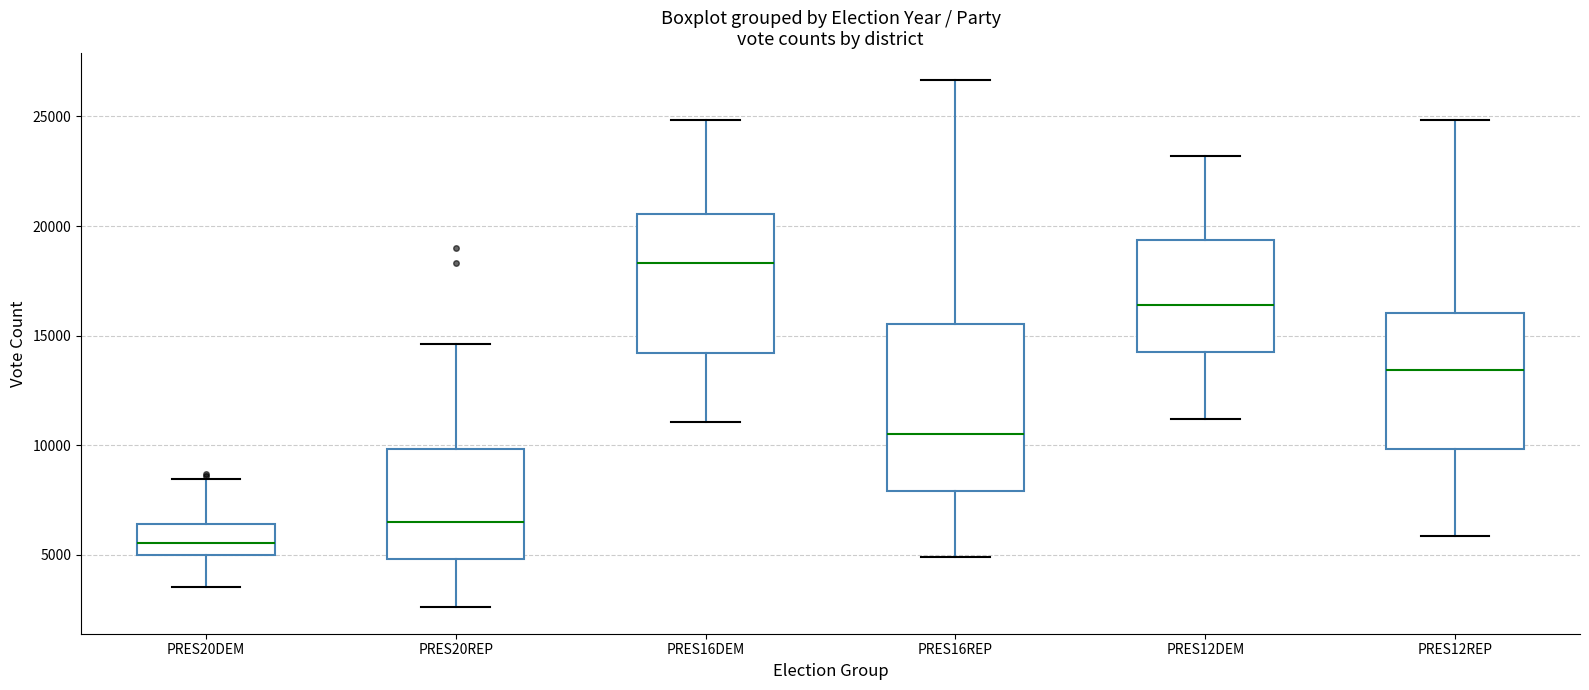

Reading left to right, read every box against the y-axis: the position of its median line, the range the box covers, and the ends of its whiskers. The values are not printed on the chart, so give them approximately, as read against the axis.

PRES20DEM: median 5500, box 5000 to 6500, whiskers 3500 to 8500
PRES20REP: median 6500, box 5000 to 10000, whiskers 2500 to 14500
PRES16DEM: median 18500, box 14000 to 20500, whiskers 11000 to 25000
PRES16REP: median 10500, box 8000 to 15500, whiskers 5000 to 26500
PRES12DEM: median 16500, box 14500 to 19500, whiskers 11000 to 23000
PRES12REP: median 13500, box 10000 to 16000, whiskers 6000 to 25000